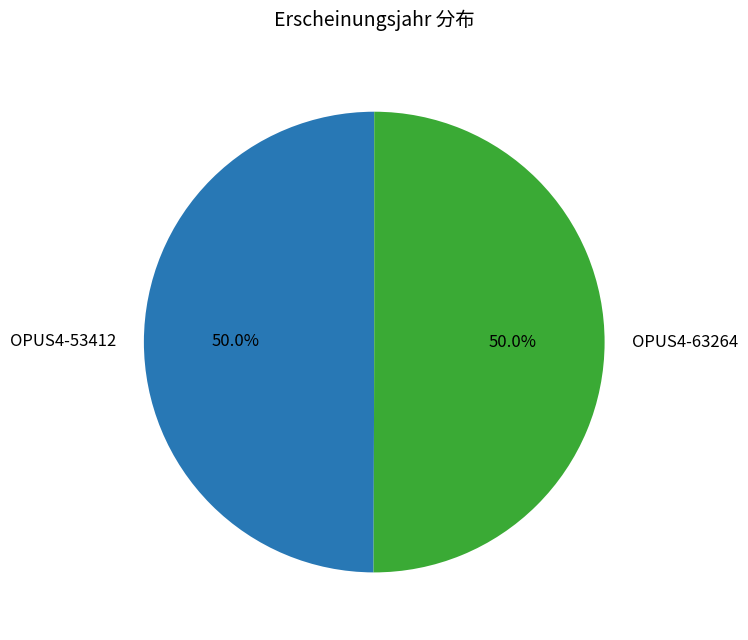

True or false: OPUS4-53412 accounts for 50% of the total.

True